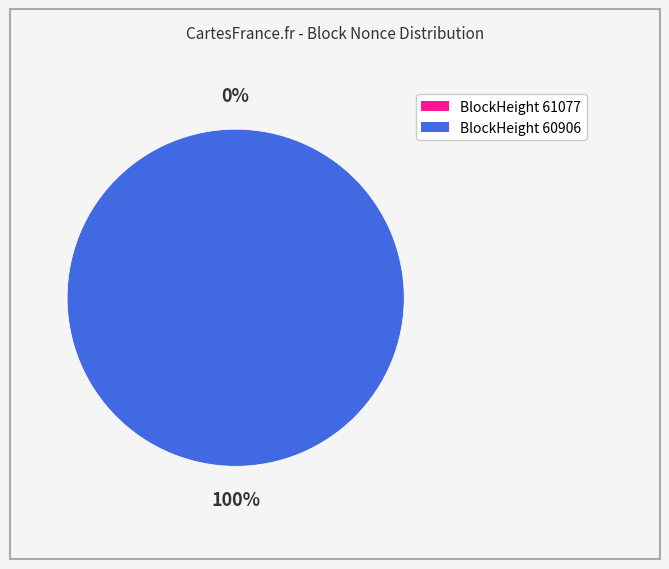

Is it true that 60906 is 100% of the pie?

True